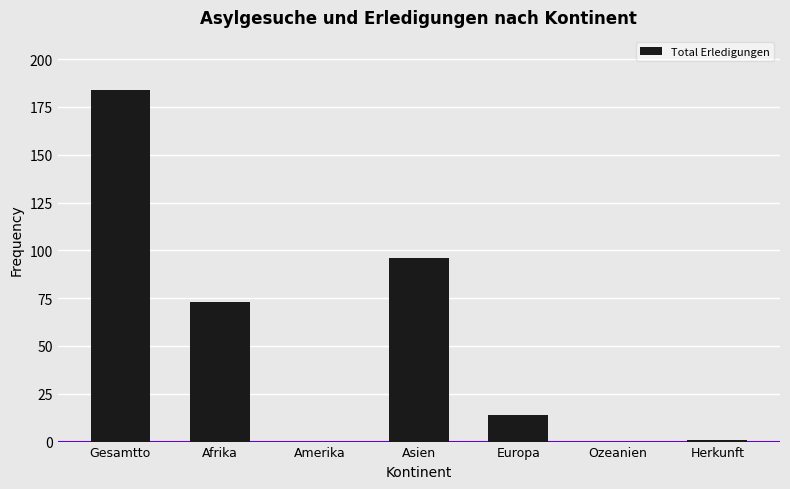

What is the sum of the values at Ozeanien and Gesamtto?

184